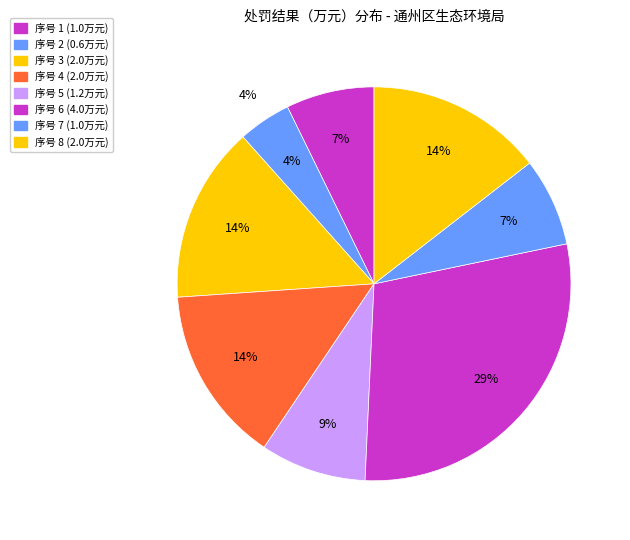

Is there any slice that represents more than half of the pie?

No